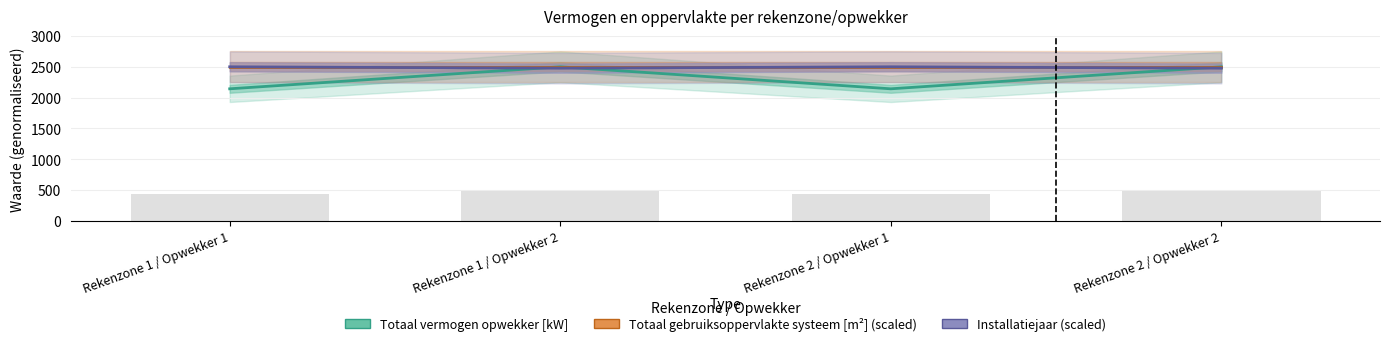

At Rekenzone 1 / Opwekker 2, list the series in order from largest to smallest.

Totaal vermogen opwekker [kW], Totaal gebruiksoppervlakte systeem [m2], Installatiejaar